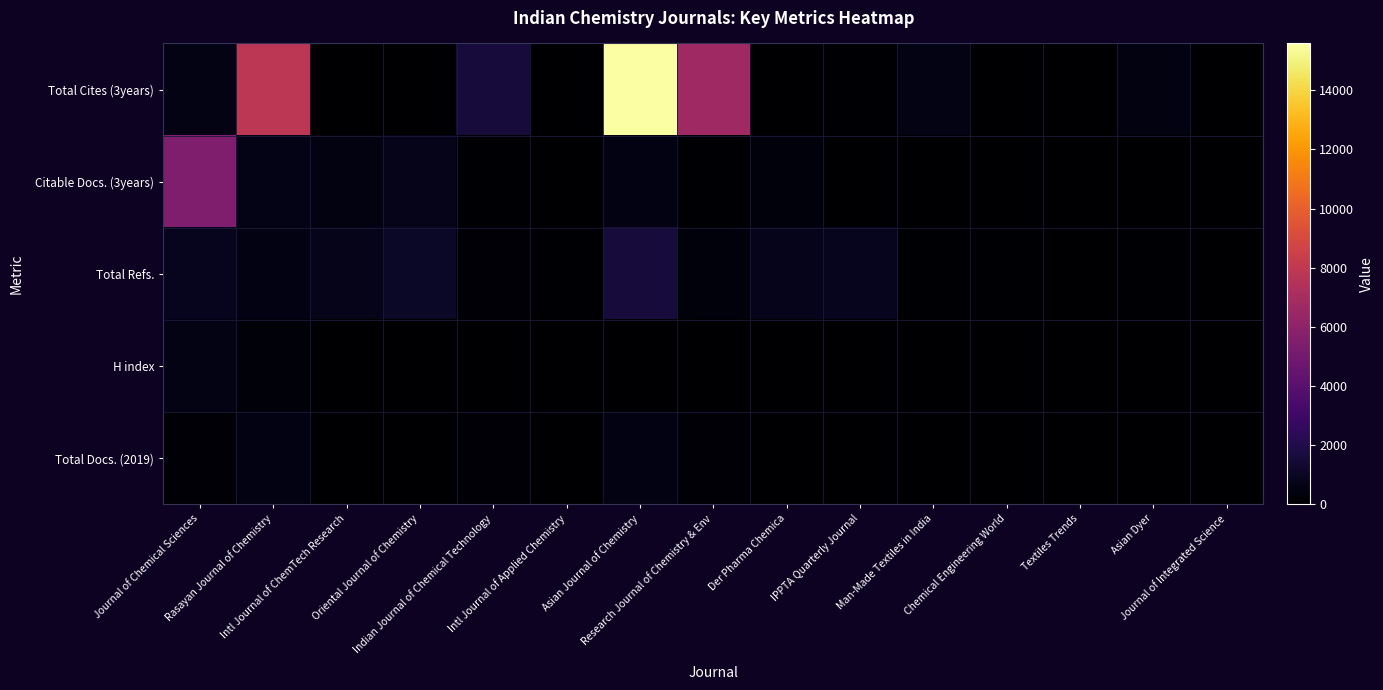

Which label corresponds to the largest value in the chart?

Asian Journal of Chemistry